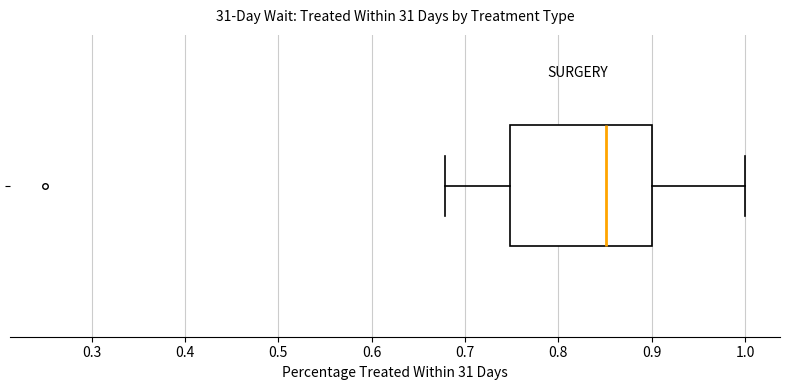

Transcribe this box plot: give where the median line is, the range the box spans, and where the two whiskers end, as read against the x-axis. The values are not printed on the chart, so give them approximately, as read against the axis.

median 0.85, box 0.75 to 0.90, whiskers 0.68 to 1.00